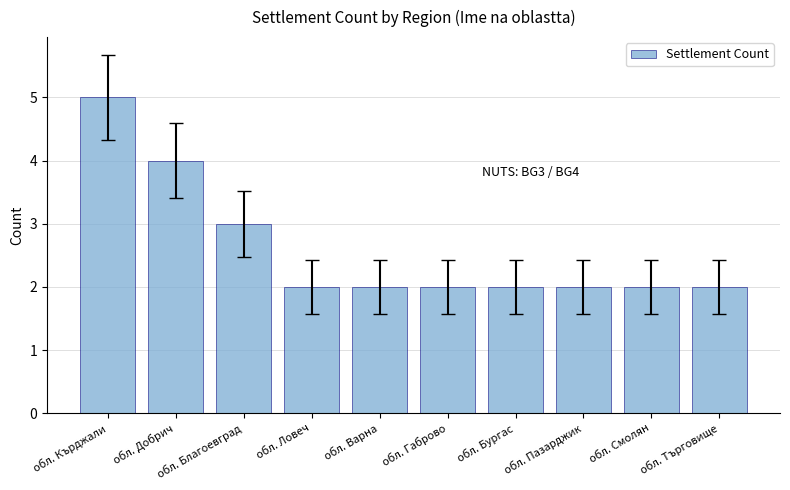

What is the ratio of the value at обл. Добрич to the value at обл. Бургас?

2.0